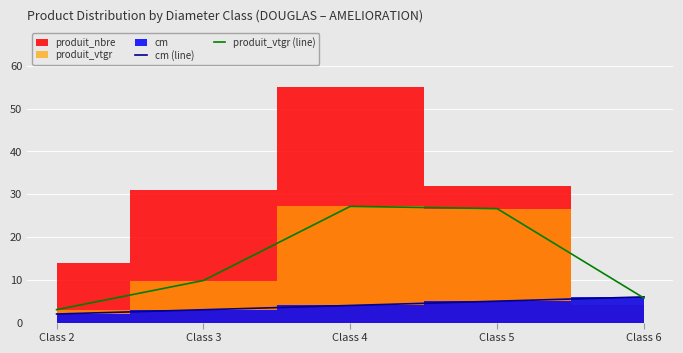

Is it true that produit_vtgr (line) equals 5.7 at Class 6?

True